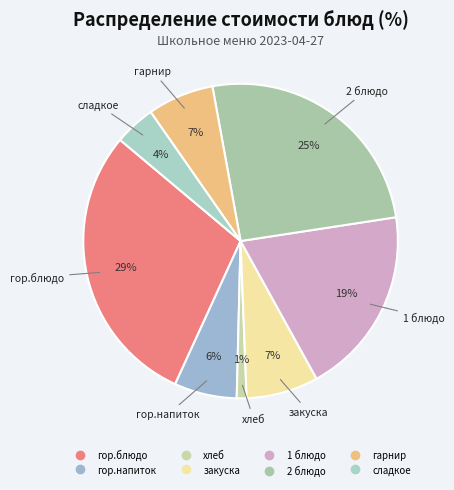

Count the number of slices in the pie.

8